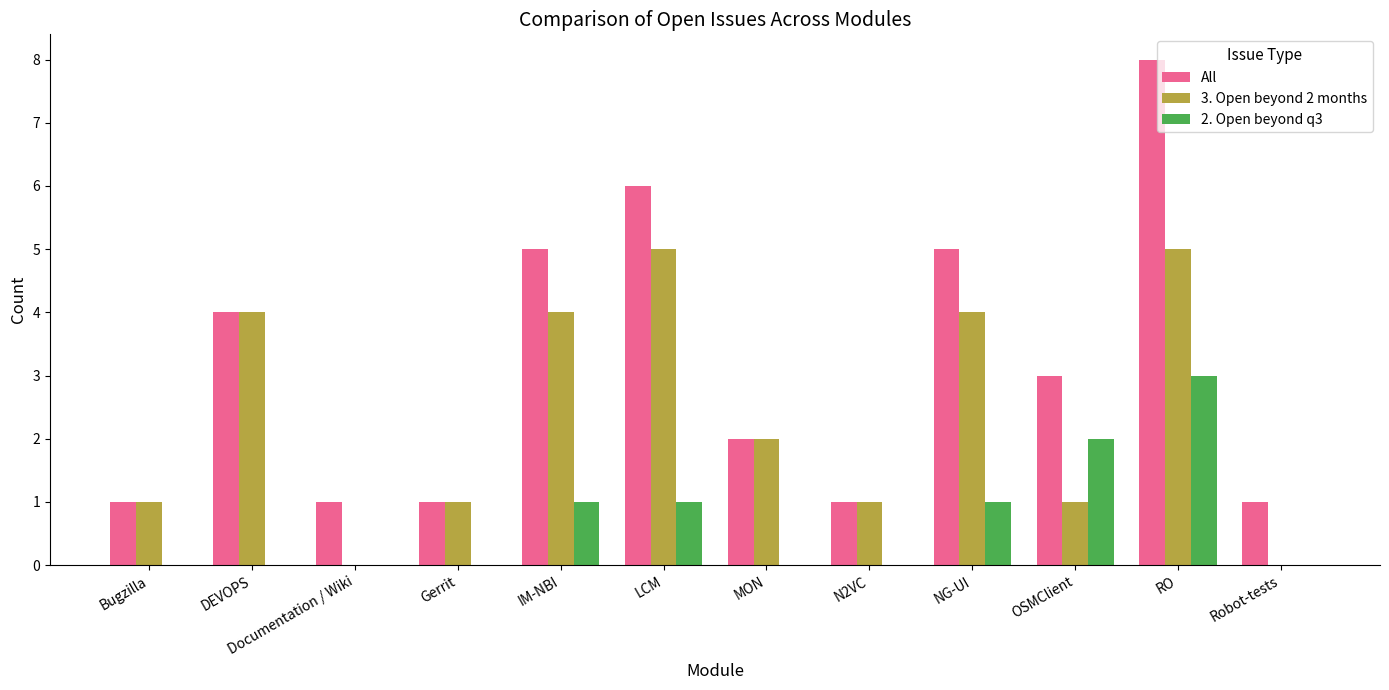

Is the value of 3. Open beyond 2 months at N2VC greater than the value of 2. Open beyond q3 at MON?

Yes